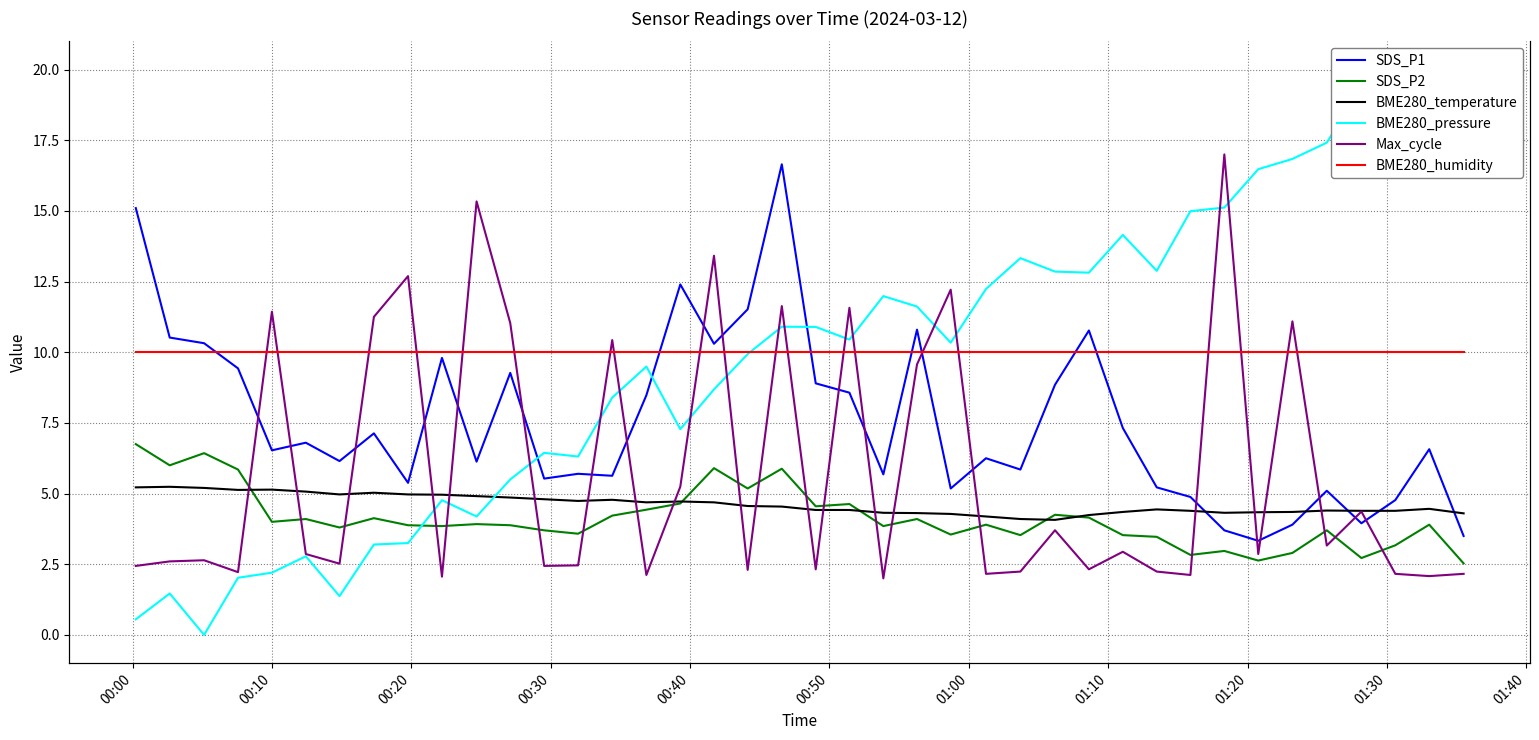

True or false: SDS_P1 and SDS_P2 intersect in this chart.

False